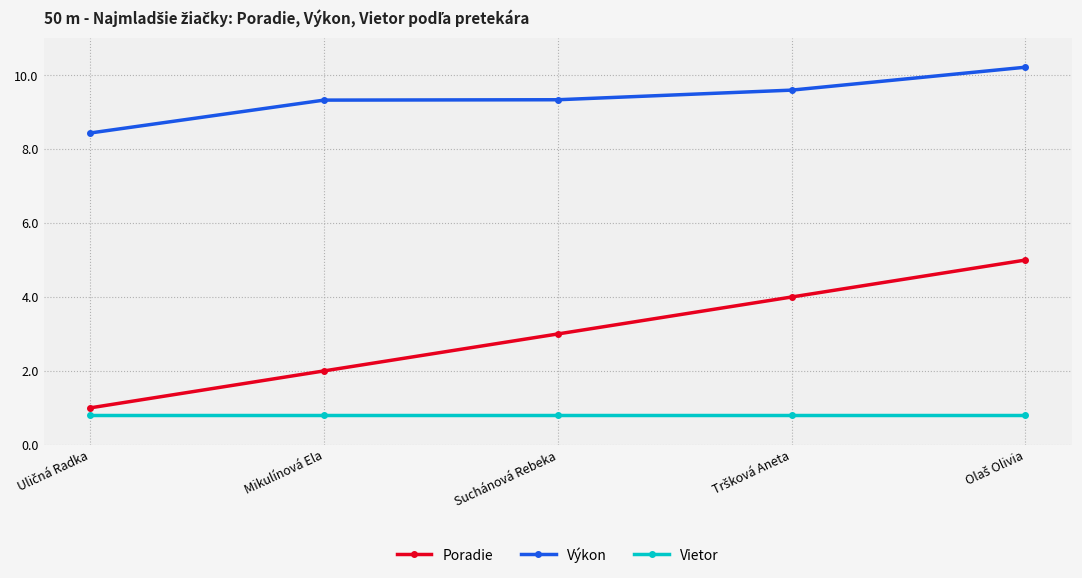

At which label does Výkon first exceed 9?

Mikulínová Ela